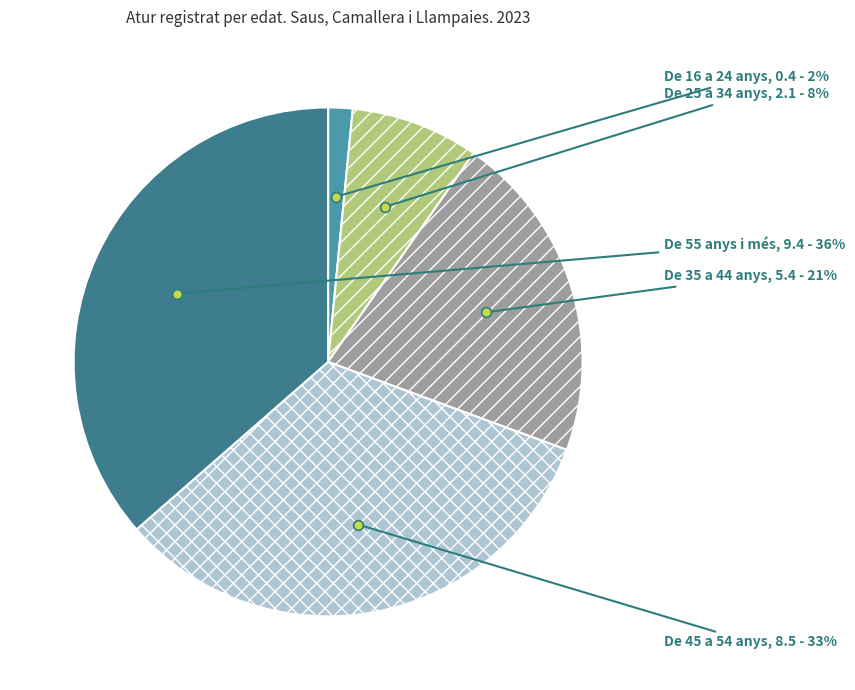

To the nearest percent, what percentage of the pie is De 25 a 34 anys?

8%